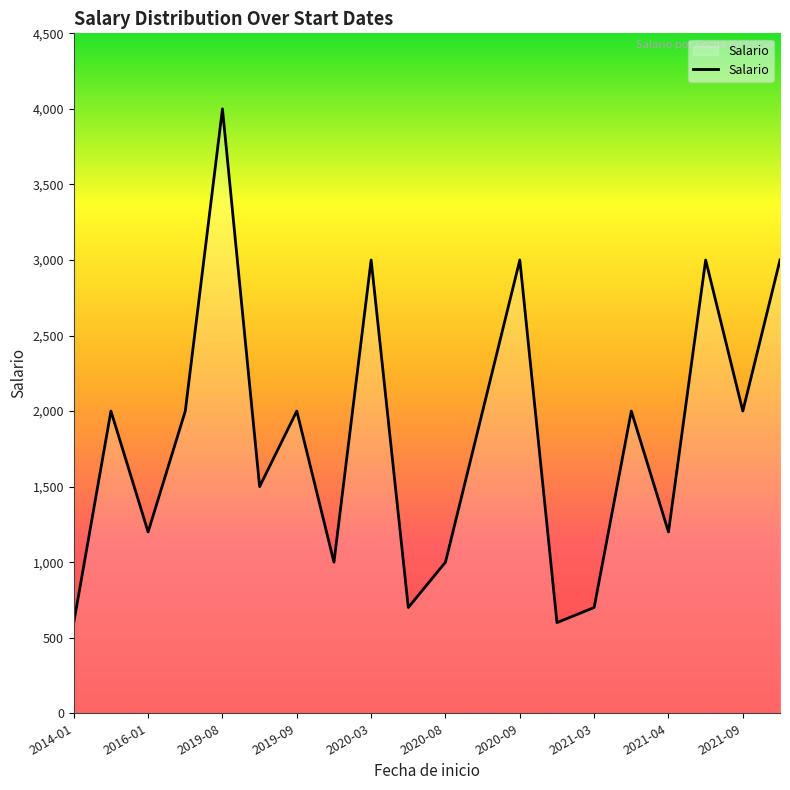

What is the difference between the maximum and minimum values?

3400